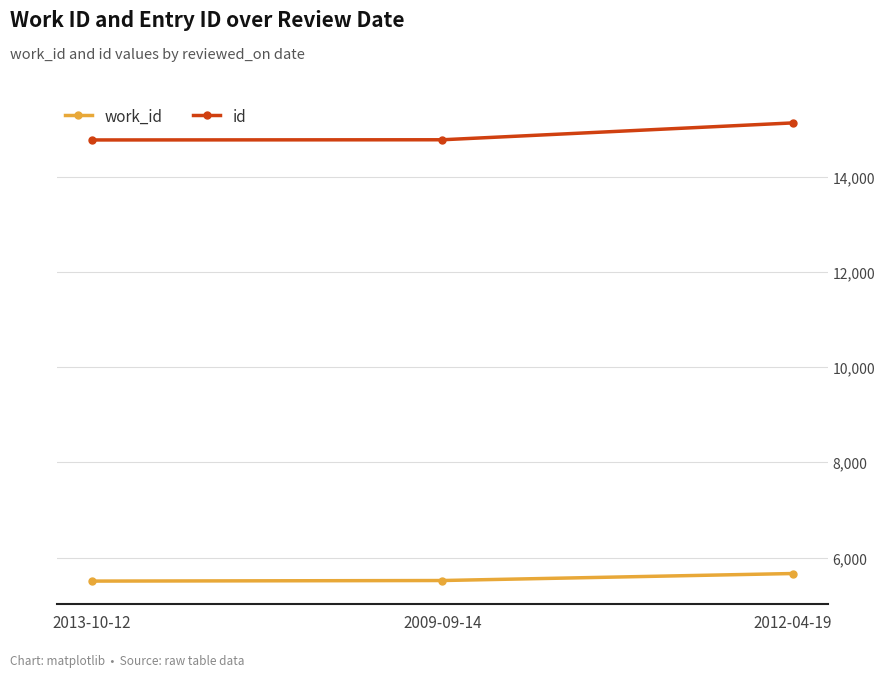

What is the lowest value of the id series?

14770